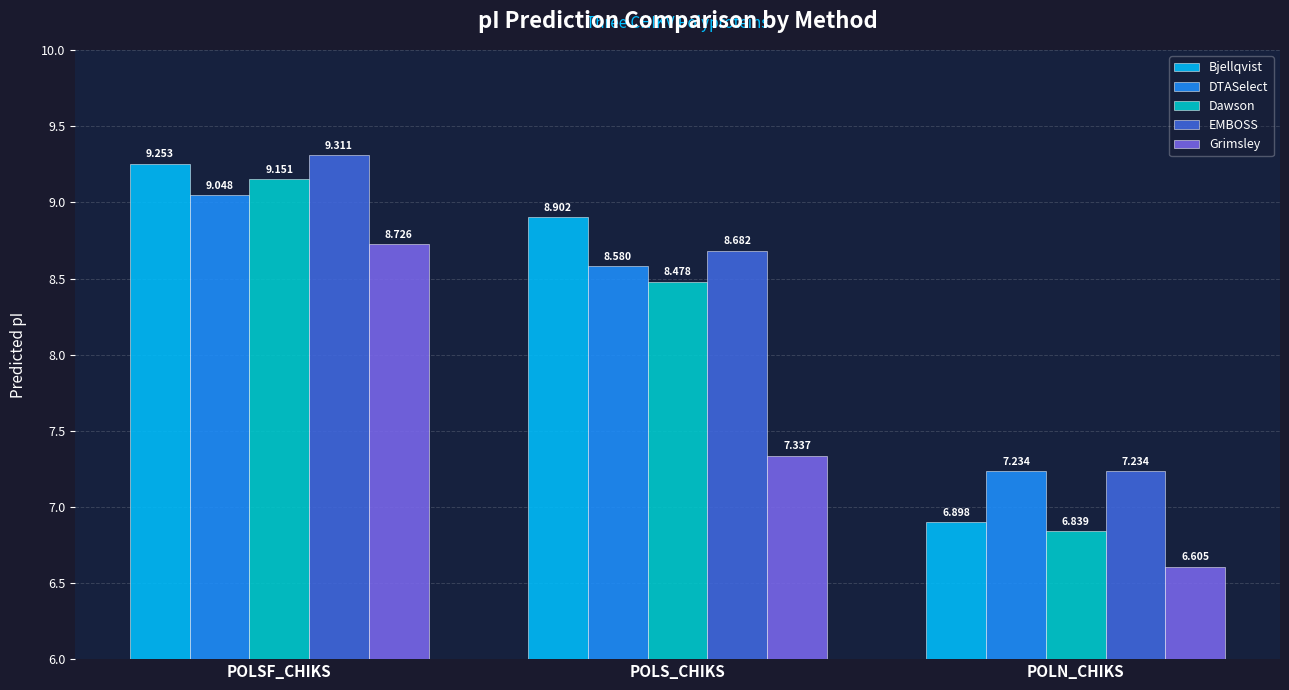

How many data points in DTASelect are less than 8?

1